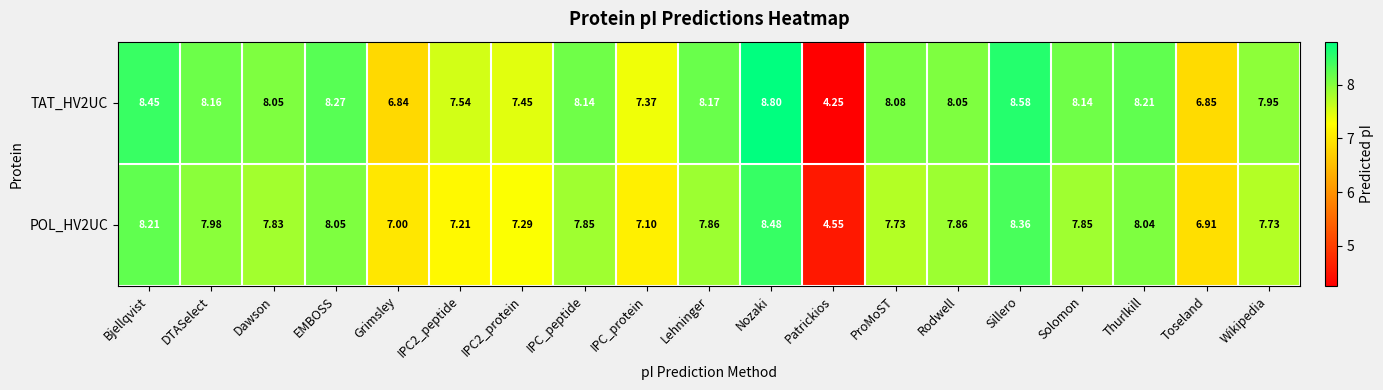

Is the value of TAT_HV2UC at IPC_peptide greater than the value of POL_HV2UC at IPC2_peptide?

Yes